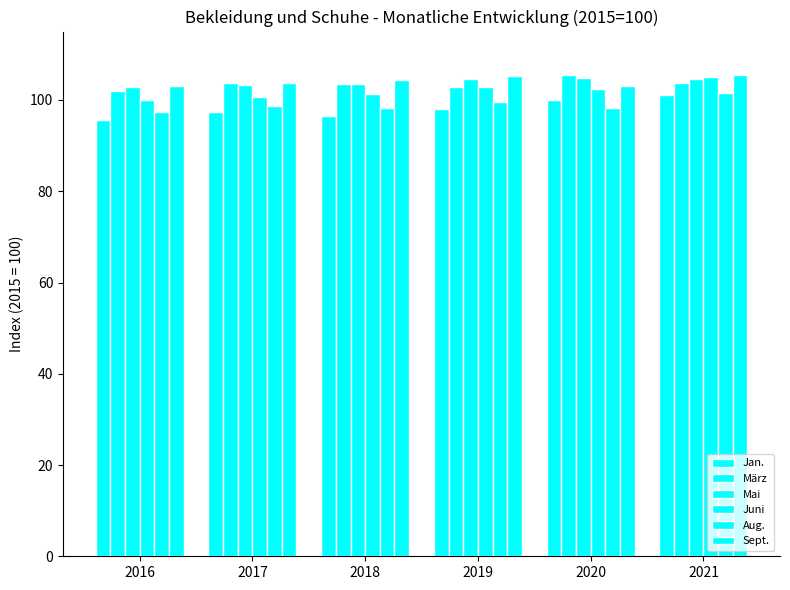

How many groups of bars are there?

6